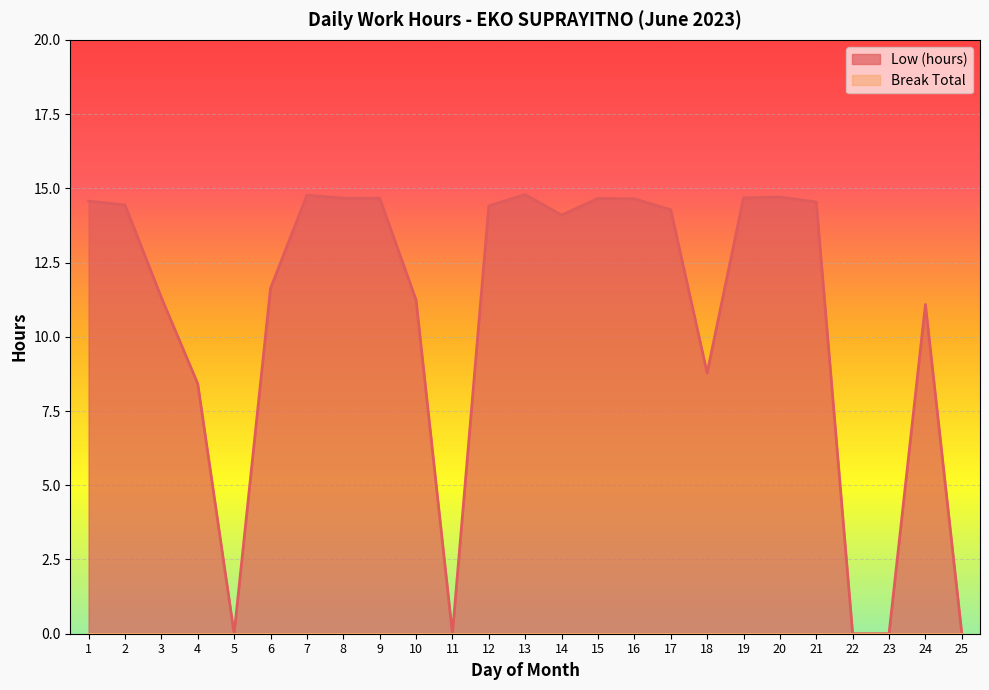

What is the difference between the values at 7 and 6?

3.1